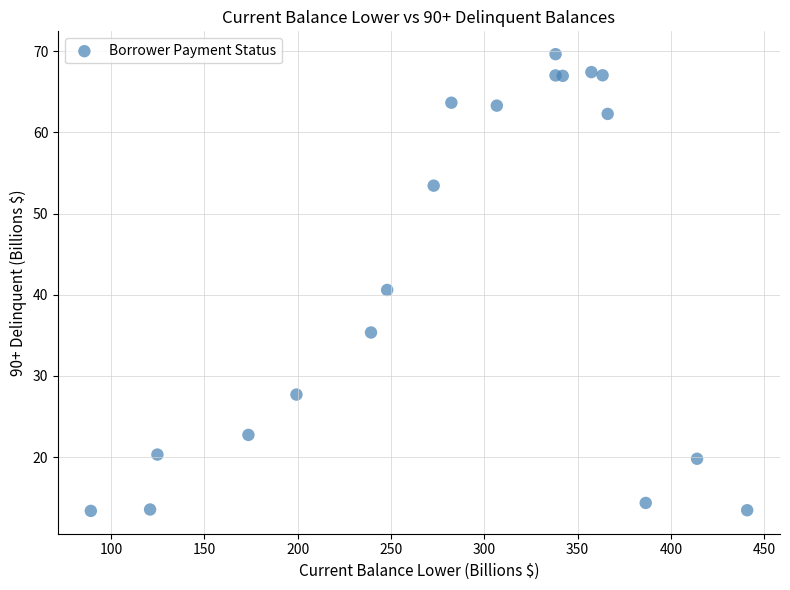

What is the range of X values (max minus min)?

351.7